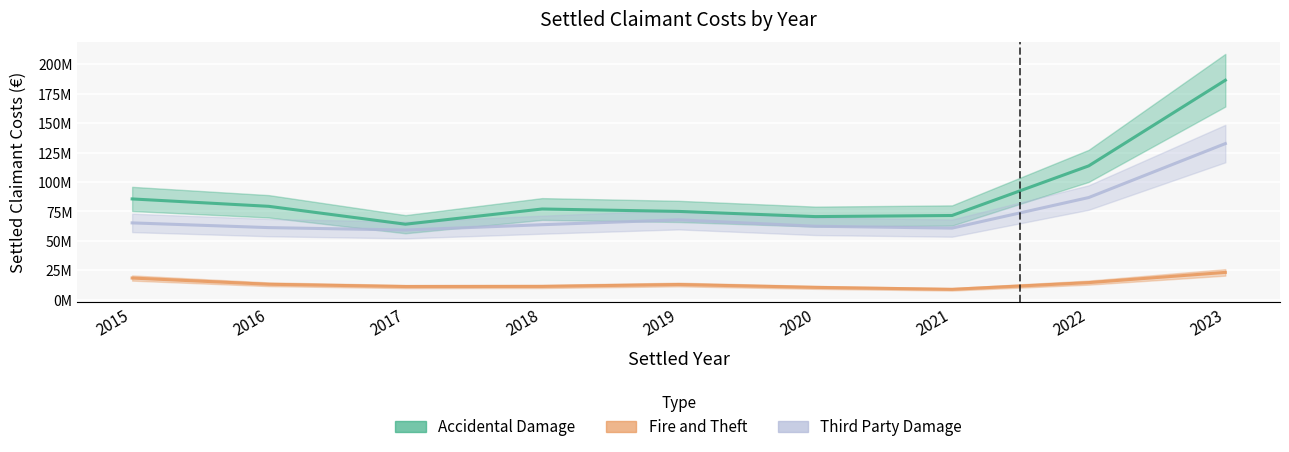

What is the minimum value for Fire and Theft?

8801190.9